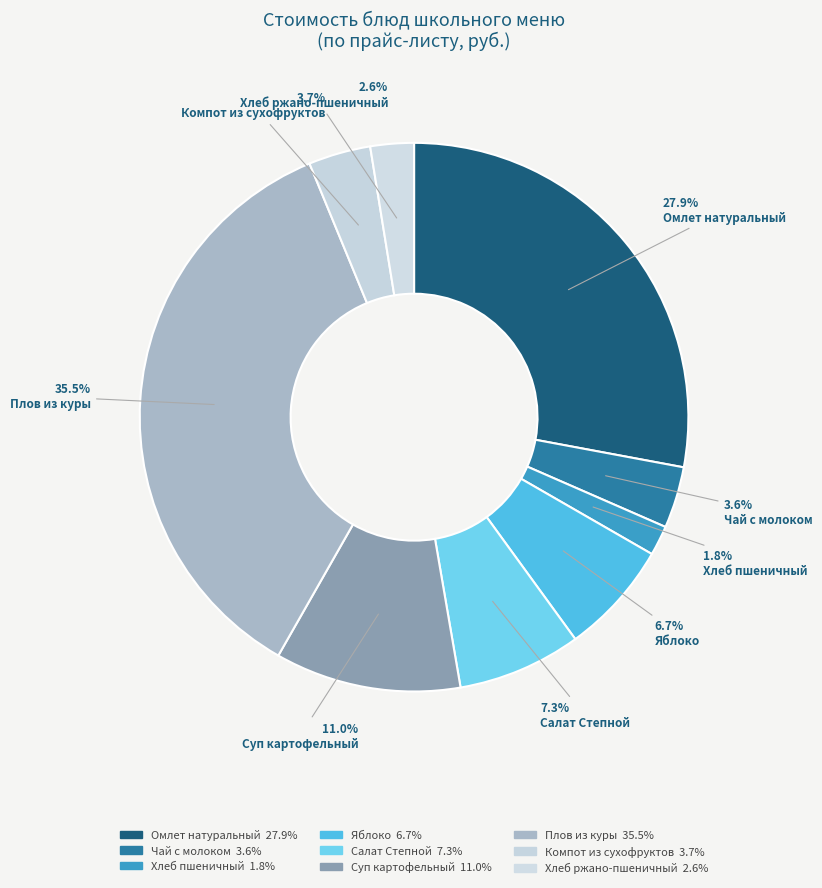

Is Омлет натуральный the majority of the pie?

No